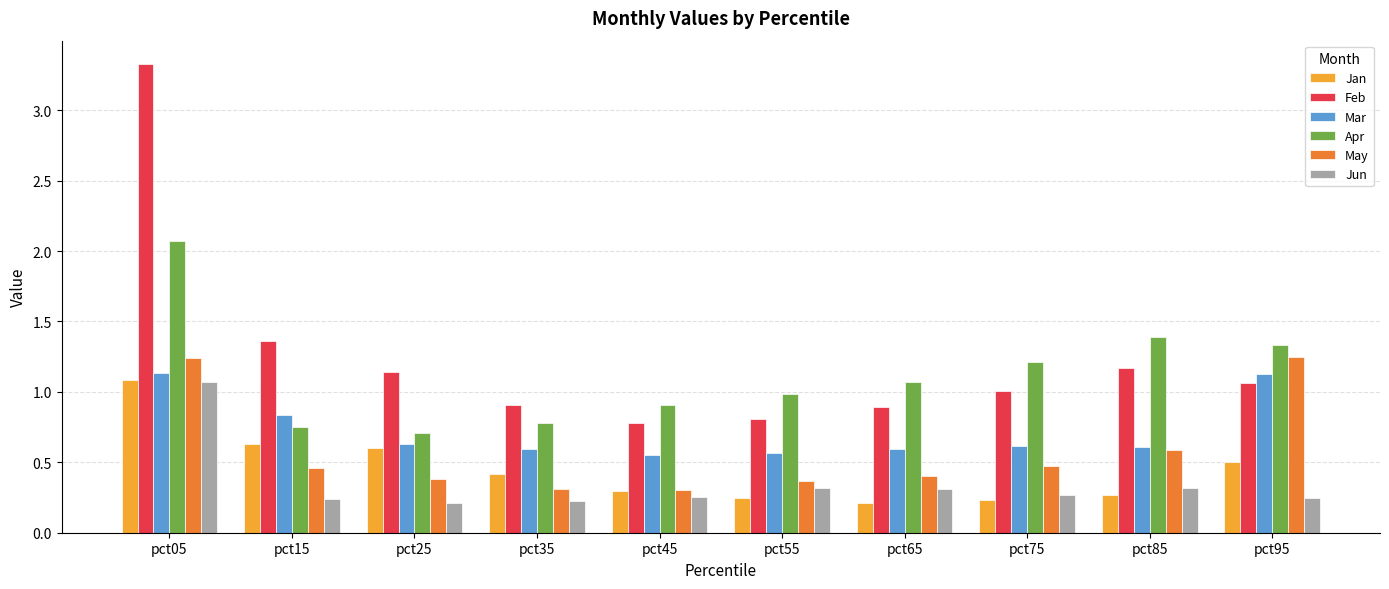

What is the difference between the highest and lowest values at pct75?

1.0